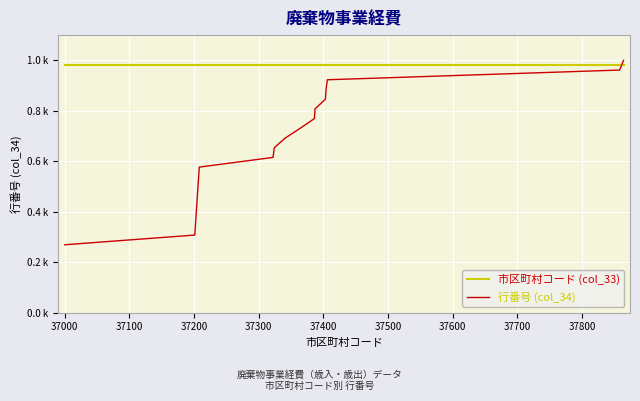

Does the chart display data point markers on the line(s)?

No